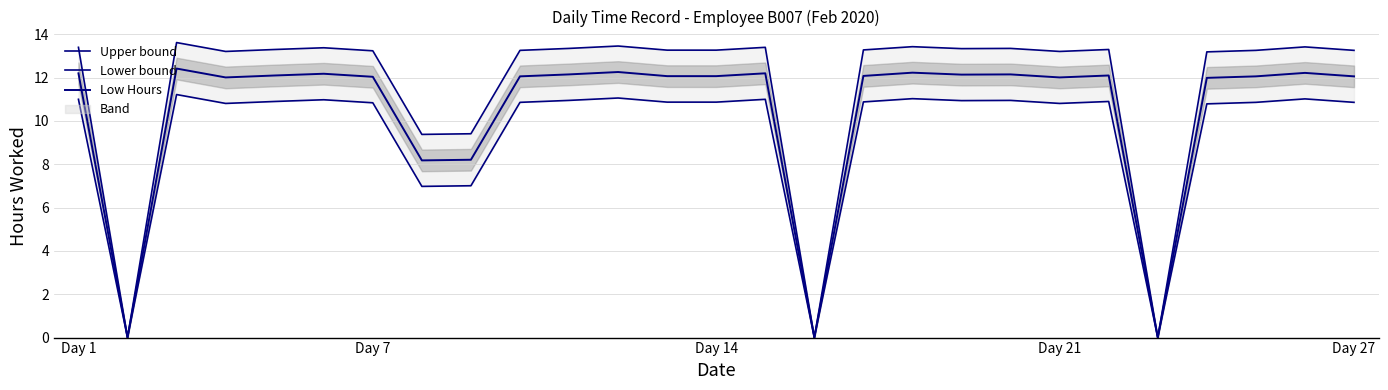

What is the maximum value shown in the chart?

13.6